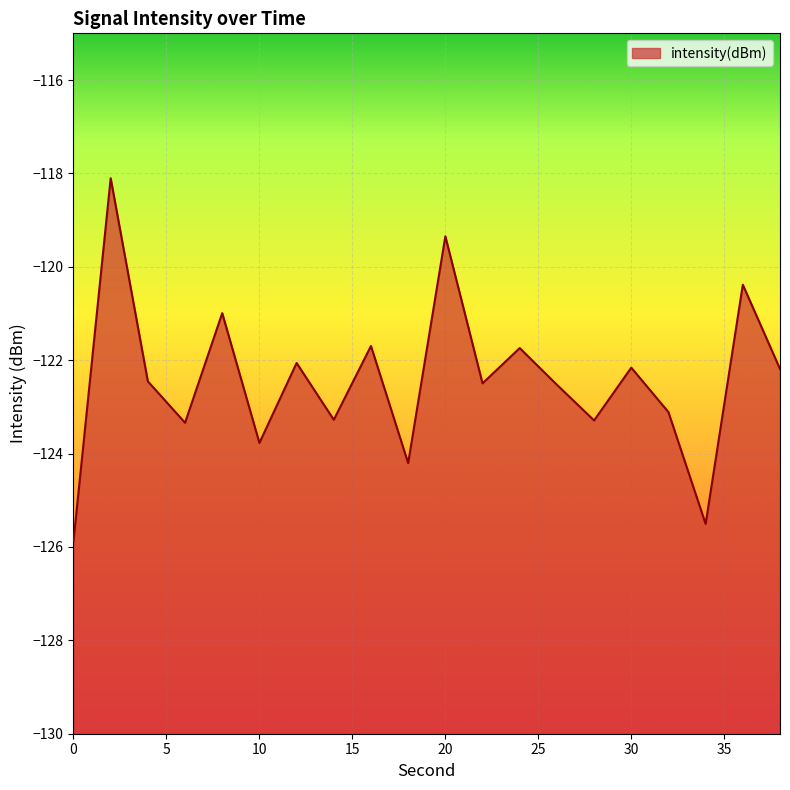

Reading left to right, extract all data points from this chart.

0=-125.9	2=-118.1	4=-122.5	6=-123.3	8=-121.0	10=-123.8	12=-122.1	14=-123.3	16=-121.7	18=-124.2	20=-119.3	22=-122.5	24=-121.7	26=-122.5	28=-123.3	30=-122.2	32=-123.1	34=-125.5	36=-120.4	38=-122.2